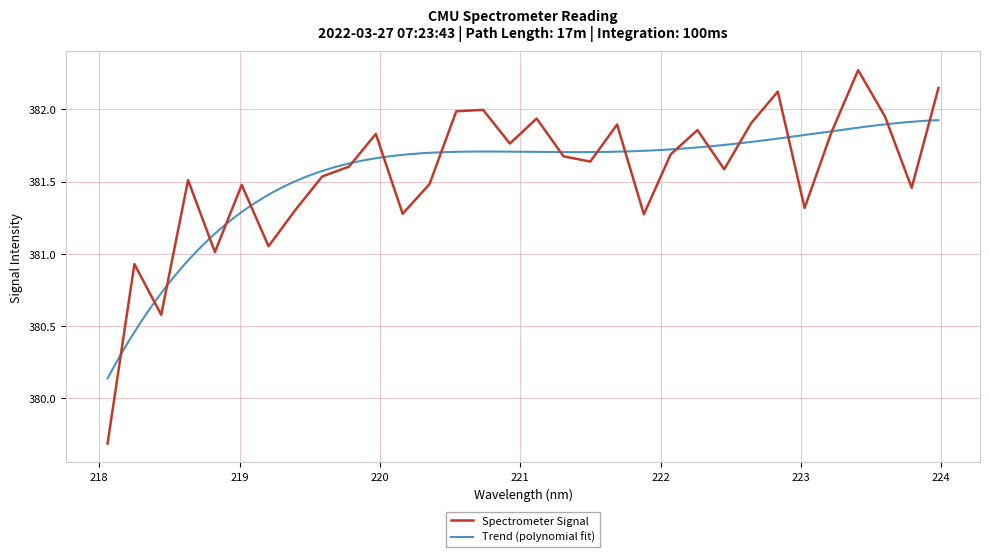

Read the value at 223.408.

382.3